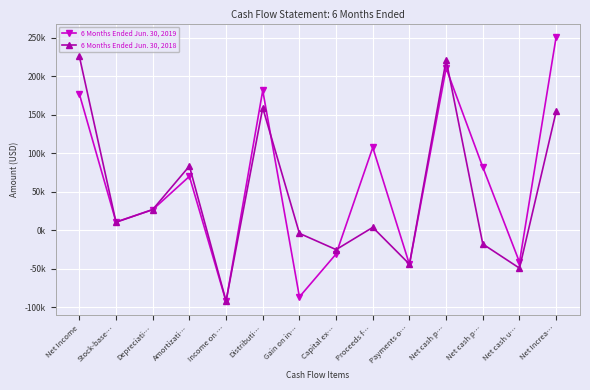

Does the chart have visible grid lines?

Yes